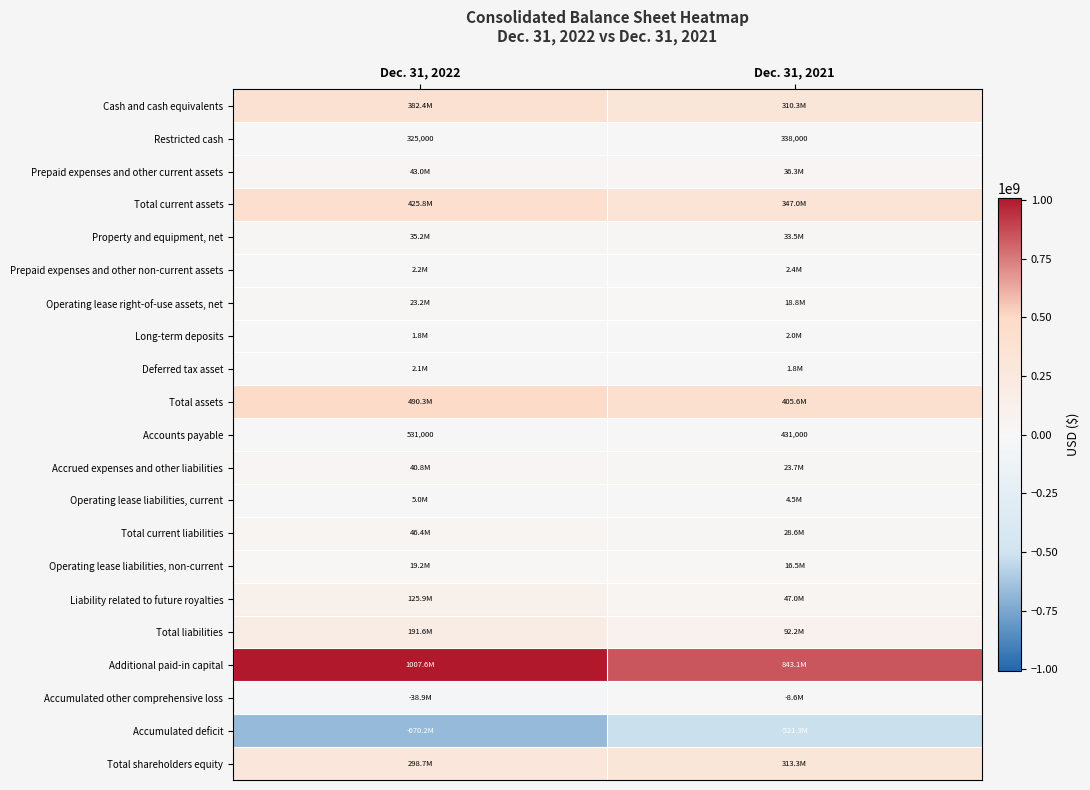

What is the difference between the maximum and minimum values in the Restricted cash series?

13000